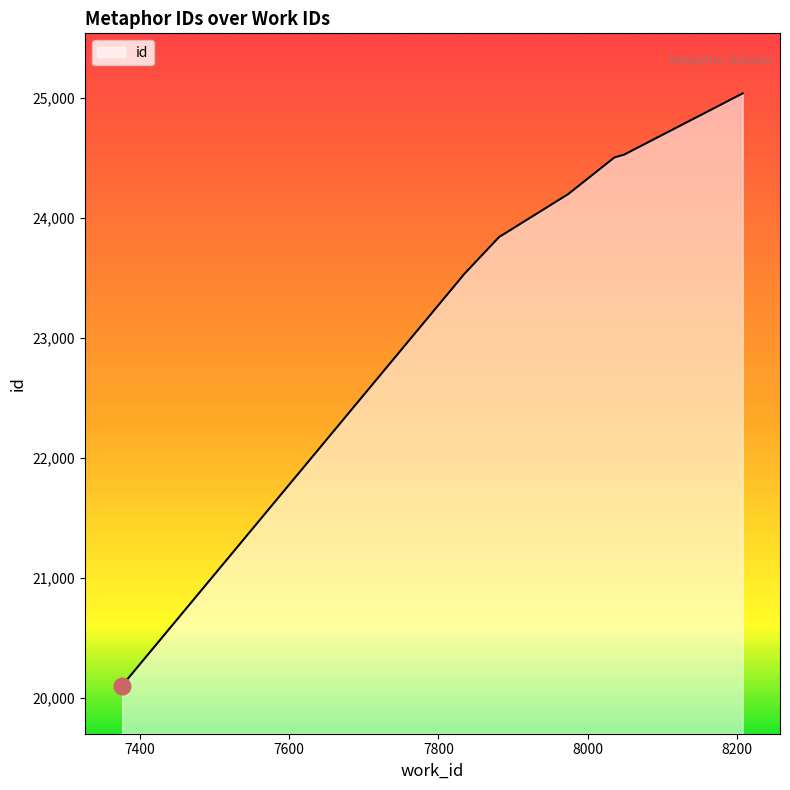

Between 8036 and 7833, which is larger?

8036